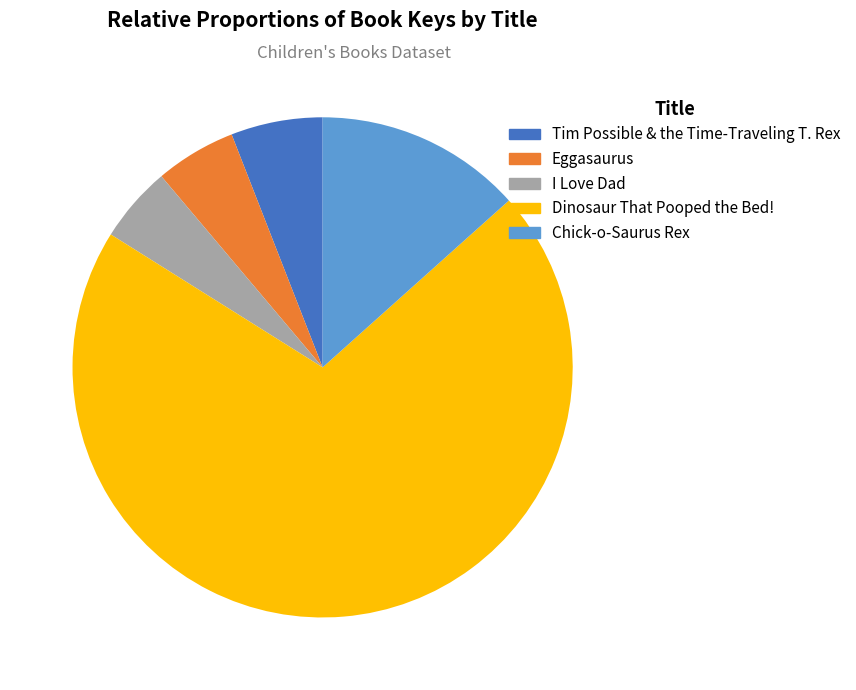

Which slice is the largest?

Dinosaur That Pooped the Bed!